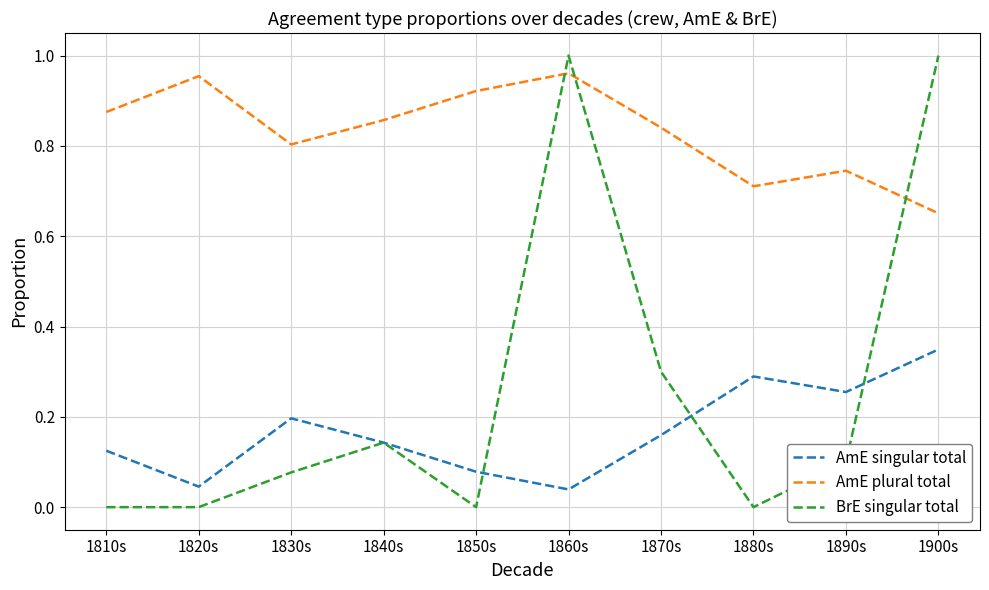

What position from the right is 1810s?

10